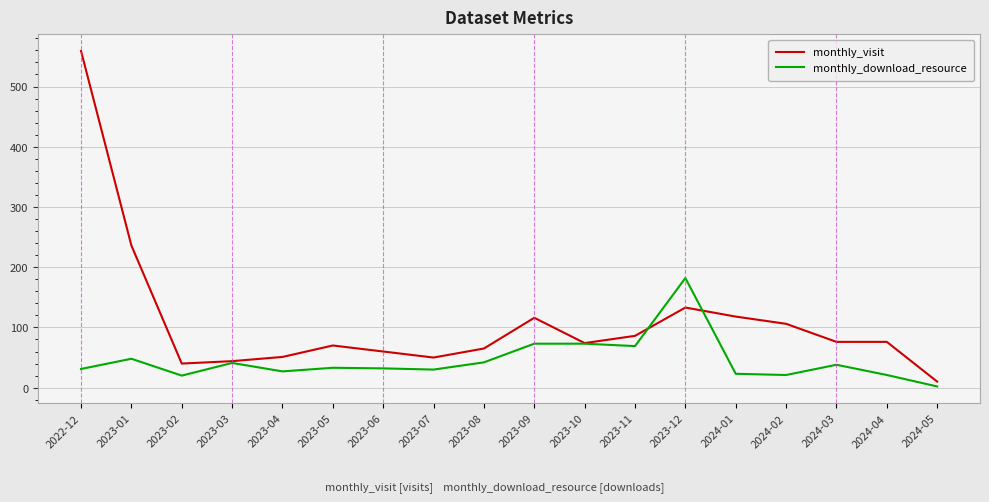

The value of monthly_visit at 2024-02 is 179. True or false?

False